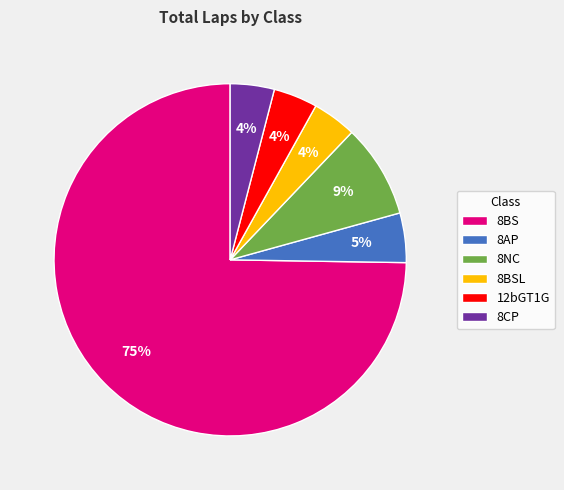

Which category has the biggest portion of the pie?

8BS